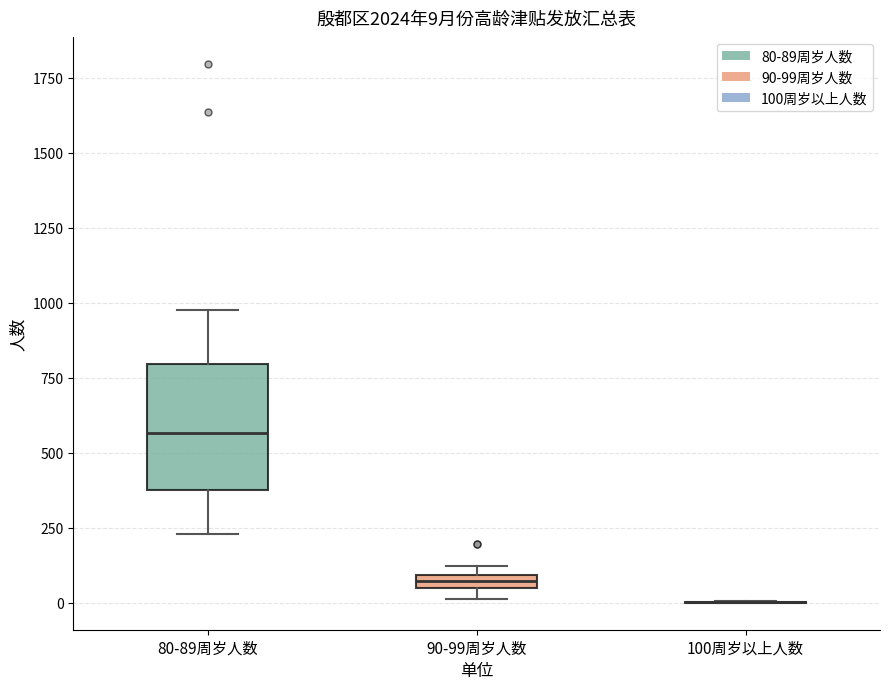

Comparing the boxes themselves (not the whiskers), which one is the tallest?

80-89周岁人数